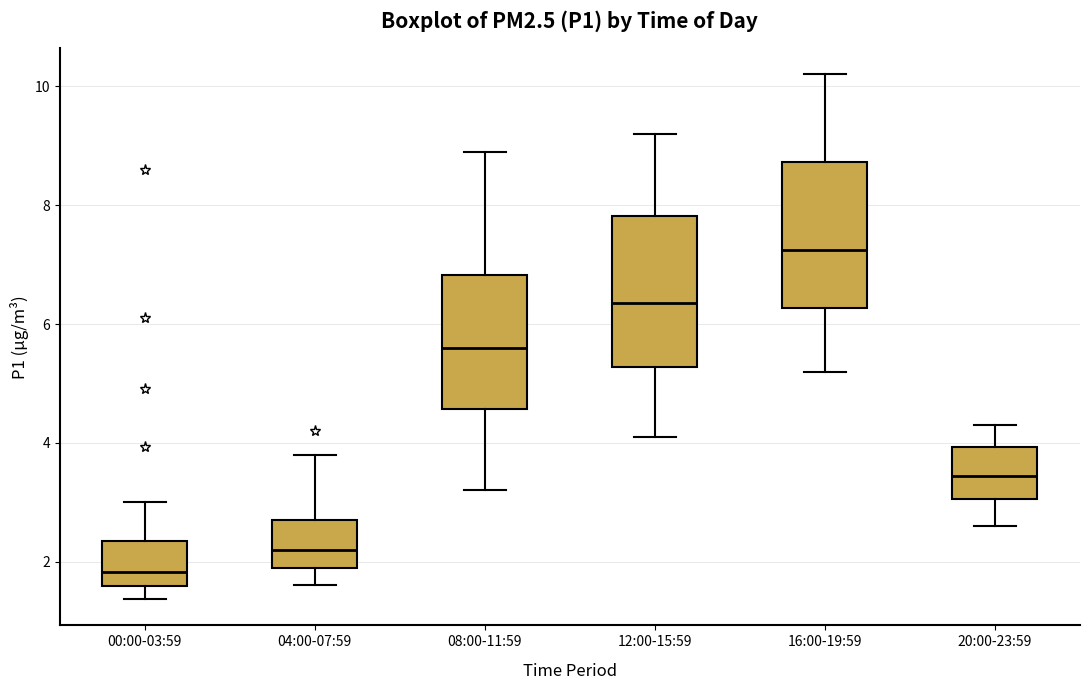

Reading left to right, read every box against the y-axis: the position of its median line, the range the box covers, and the ends of its whiskers. The values are not printed on the chart, so give them approximately, as read against the axis.

00:00-03:59: median 1.8, box 1.6 to 2.4, whiskers 1.4 to 3.0
04:00-07:59: median 2.2, box 2.0 to 2.8, whiskers 1.6 to 3.8
08:00-11:59: median 5.6, box 4.6 to 6.8, whiskers 3.2 to 9.0
12:00-15:59: median 6.4, box 5.2 to 7.8, whiskers 4.2 to 9.2
16:00-19:59: median 7.2, box 6.2 to 8.8, whiskers 5.2 to 10.2
20:00-23:59: median 3.4, box 3.0 to 4.0, whiskers 2.6 to 4.4